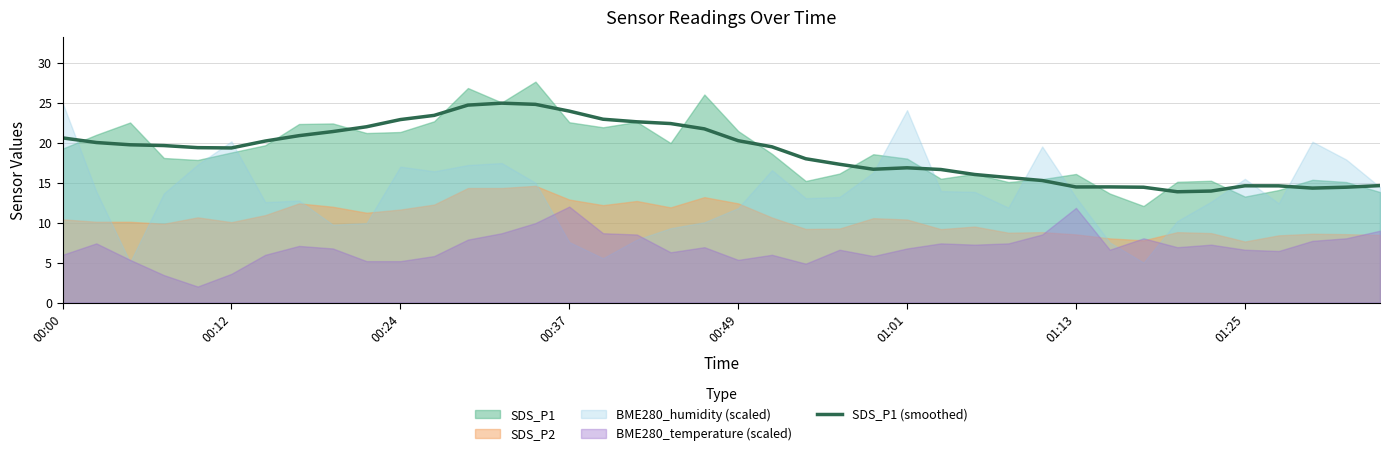

Where does the SDS_P1 (smoothed) series first go above 19?

00:00